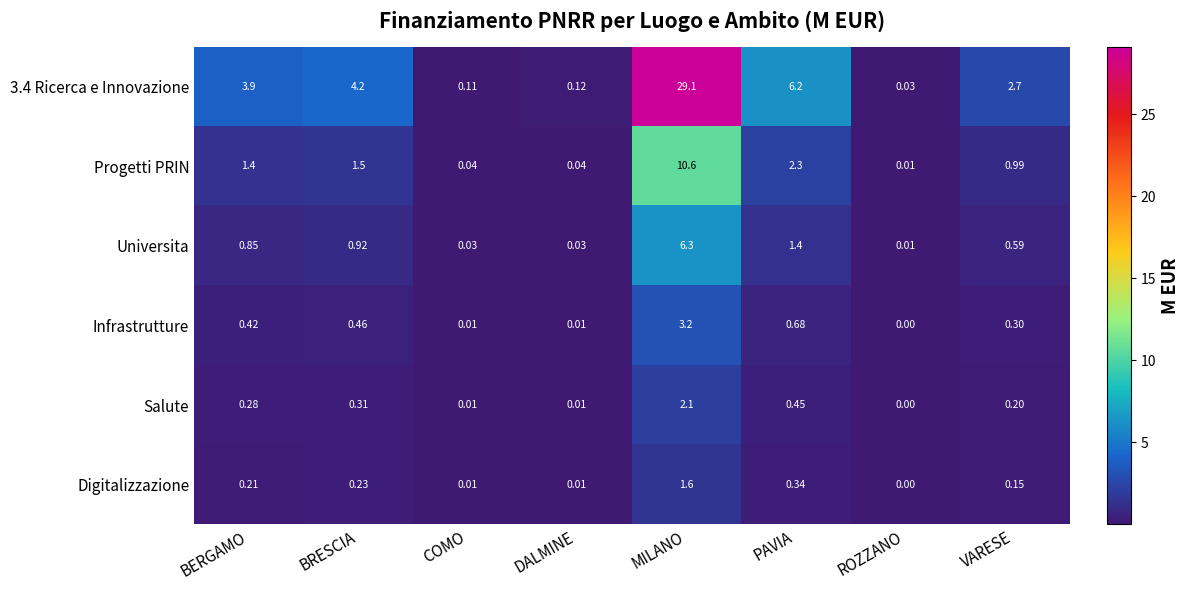

List the series in order of their peak value, highest first.

3.4 Ricerca e Innovazione, Progetti PRIN, Universita, Infrastrutture, Salute, Digitalizzazione